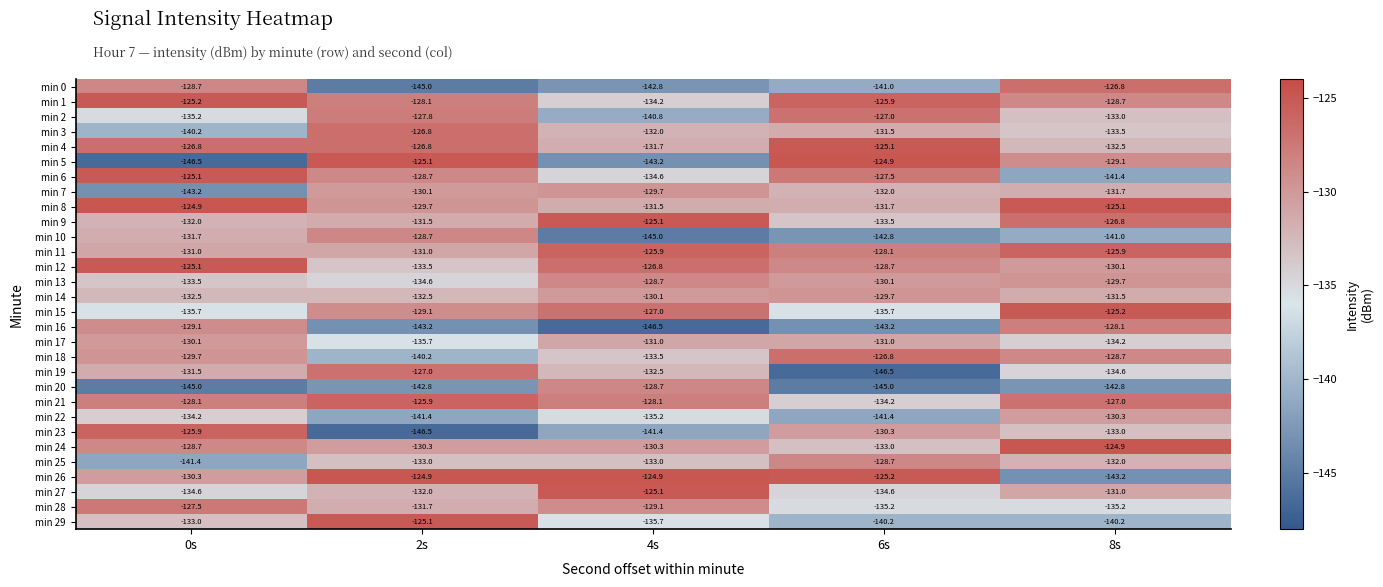

What is the sum of all min 11 values?

-641.9